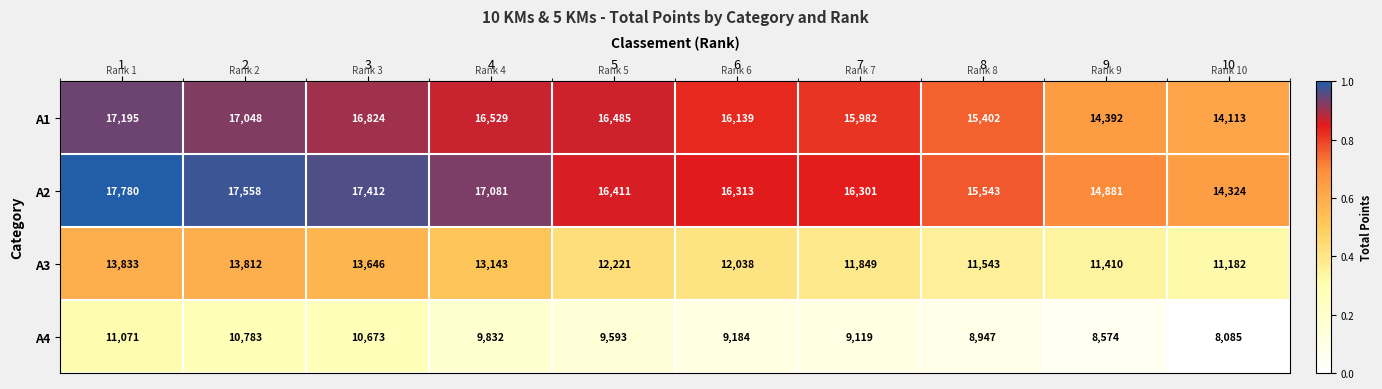

At 9, list the series in order from largest to smallest.

A2, A1, A3, A4